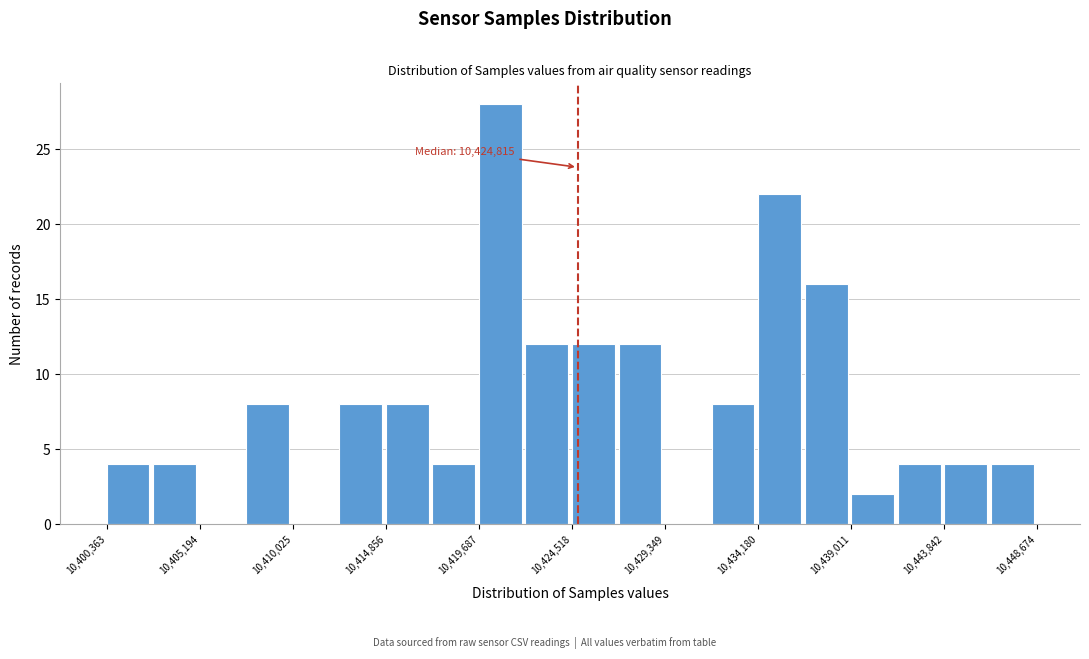

Which range on the x-axis has the tallest bar?

10419500 to 10422000